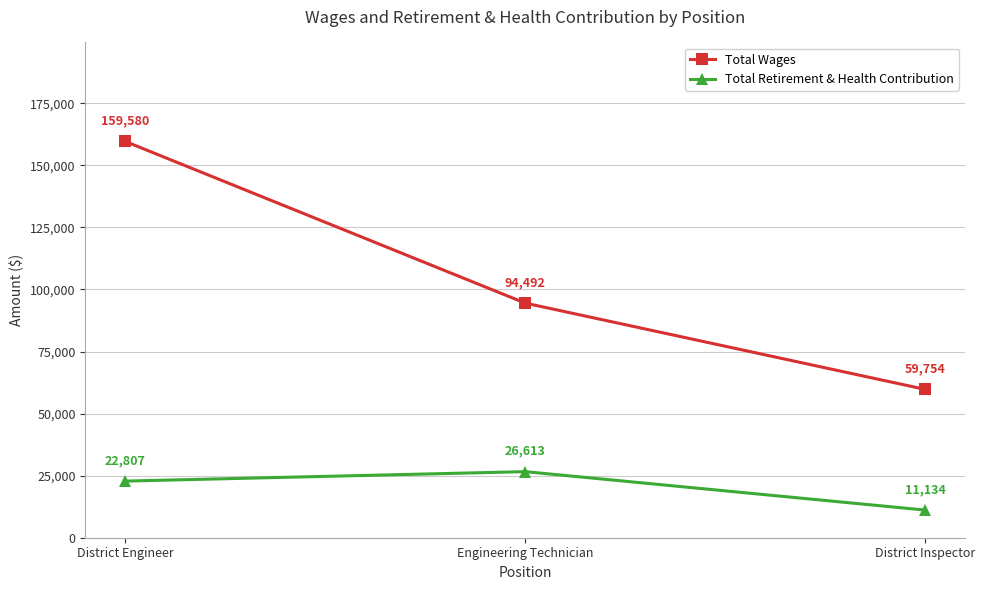

How many Total Retirement & Health Contribution values are between 11134 and 26613?

3